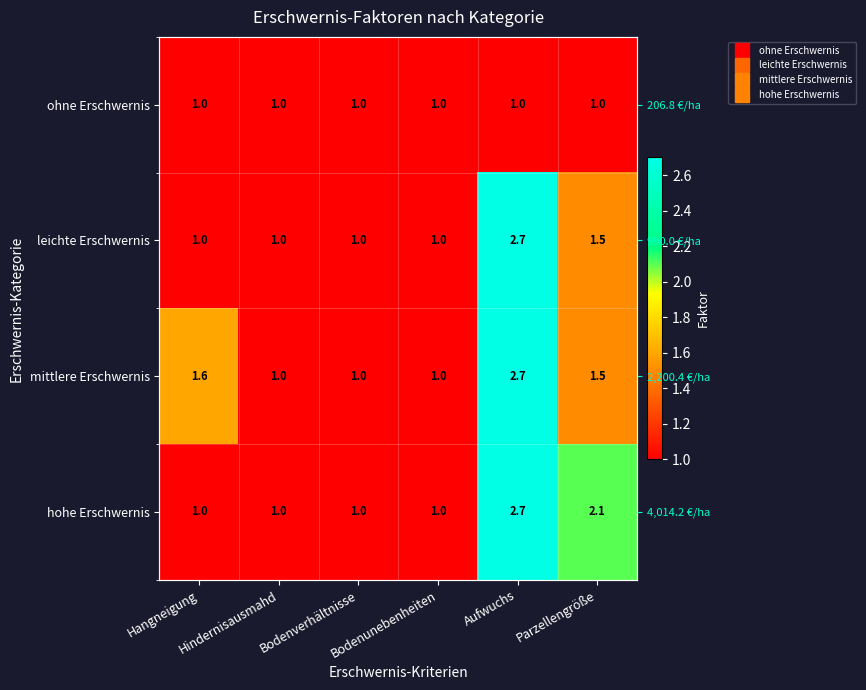

Is it true that hohe Erschwernis equals 1.0 at Hindernisausmahd?

True